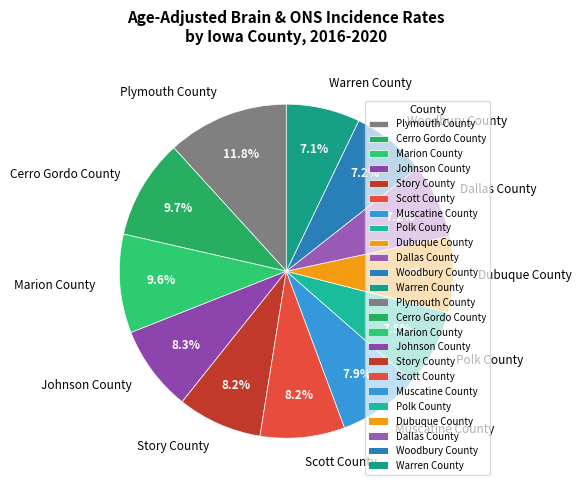

Is the sum of Woodbury County and Dubuque County greater than half?

No